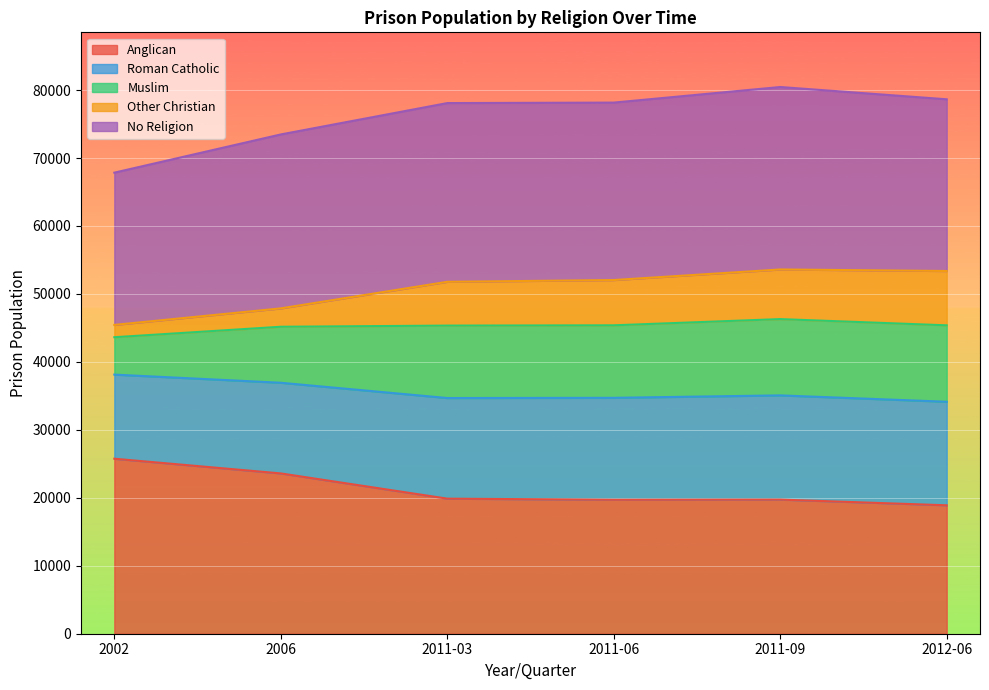

What is the greatest value displayed?

80453.0